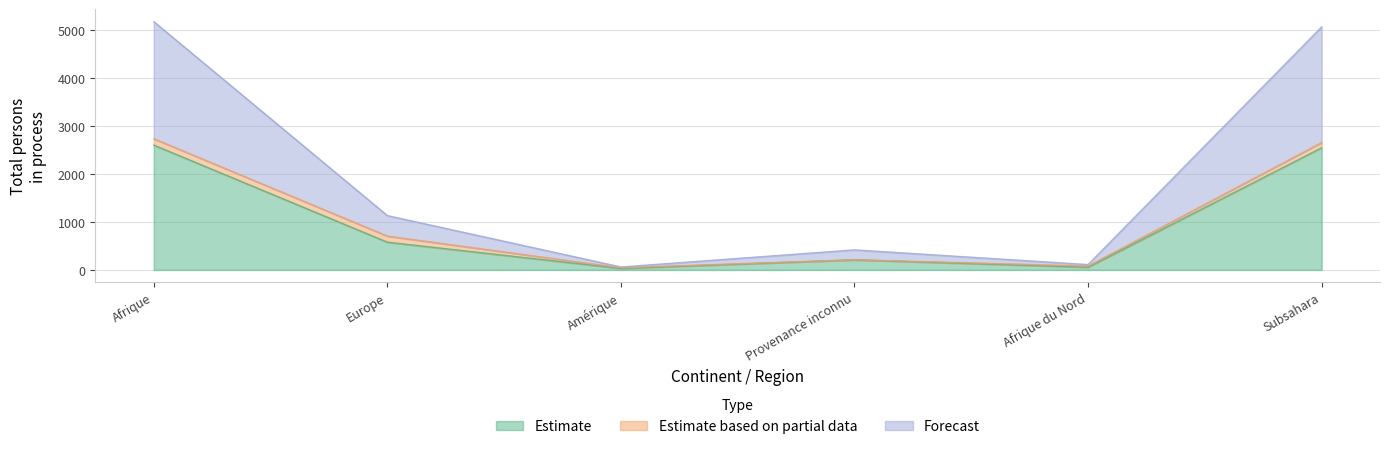

At which label does Forecast first exceed 1133?

Afrique